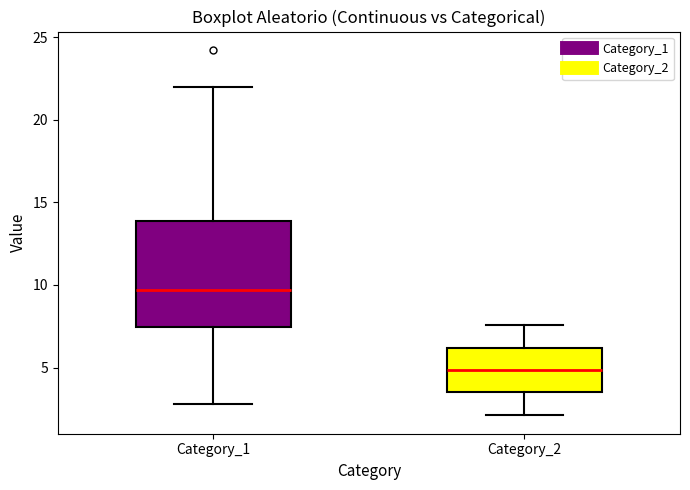

Which box is the tallest, from its lower edge to its upper edge?

Category_1